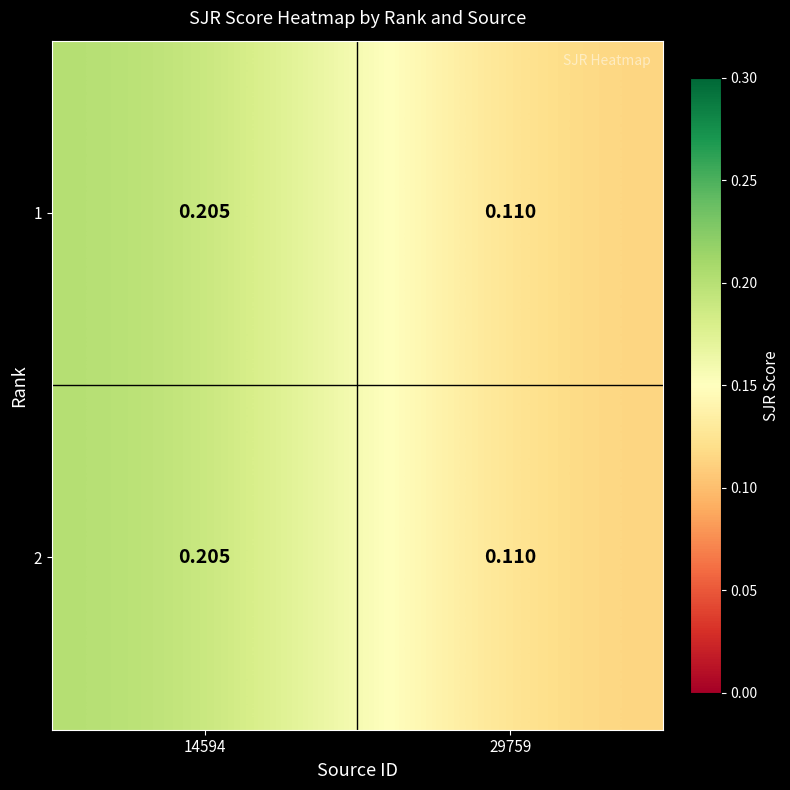

Reading left to right, list all the values displayed in this chart.

1: 14594=0.2	29759=0.1
2: 14594=0.2	29759=0.1